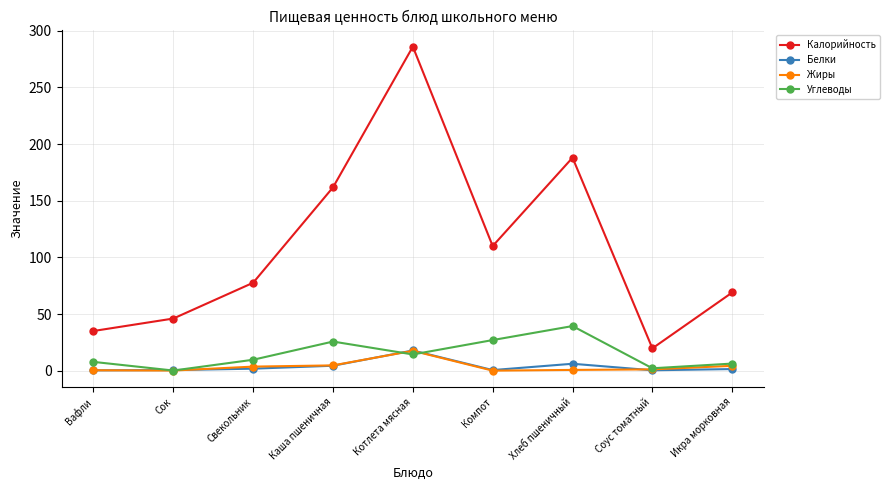

True or false: Углеводы has more than 0 interior local peaks.

True